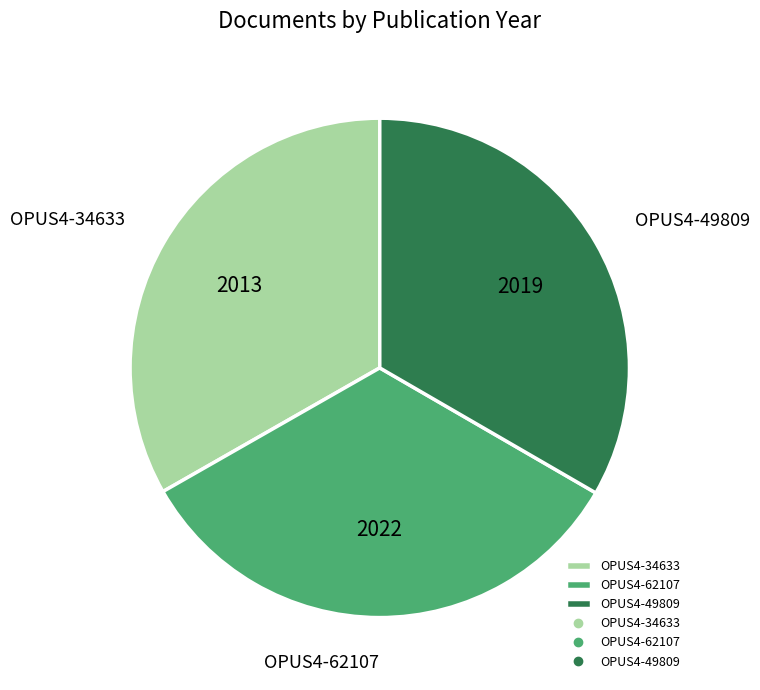

True or false: OPUS4-62107 accounts for 47% of the total.

False